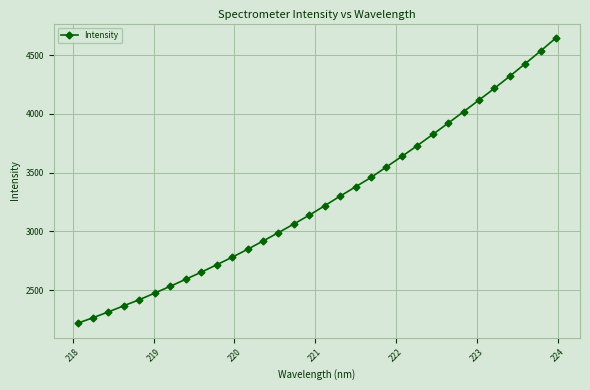

What is the greatest value displayed?

4646.8